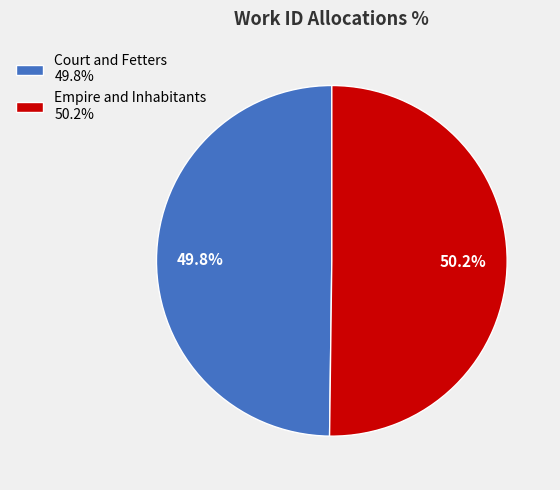

What portion of the pie excludes Court and Fetters 49.8%?

50.2%